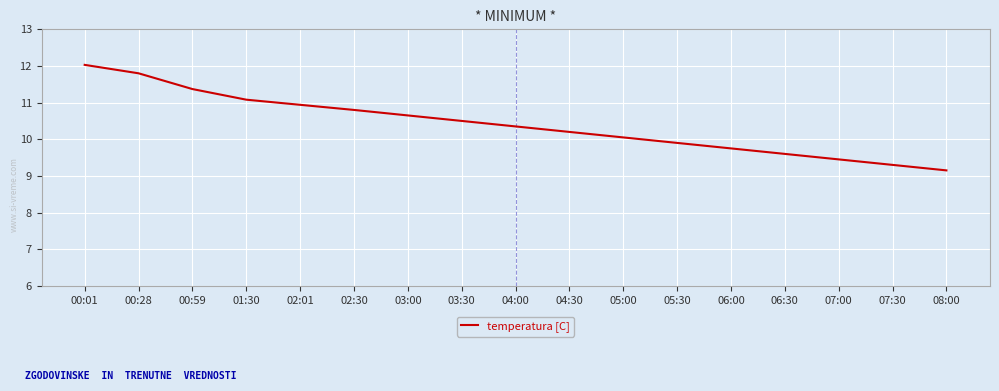

Is this an area chart (filled region under the line)?

No